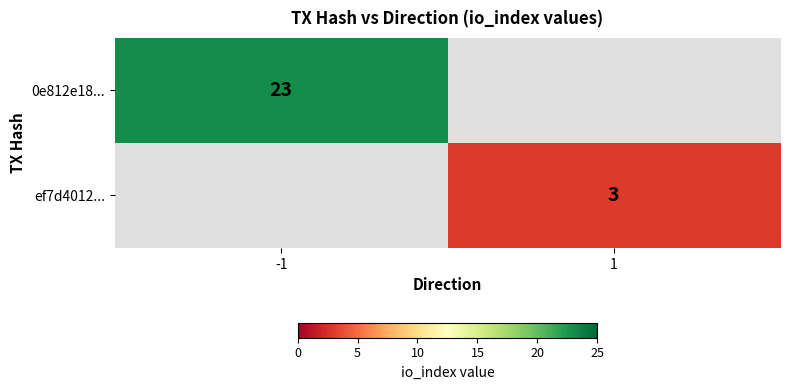

The 0e812e18... series shows 23 at -1. True or false?

True